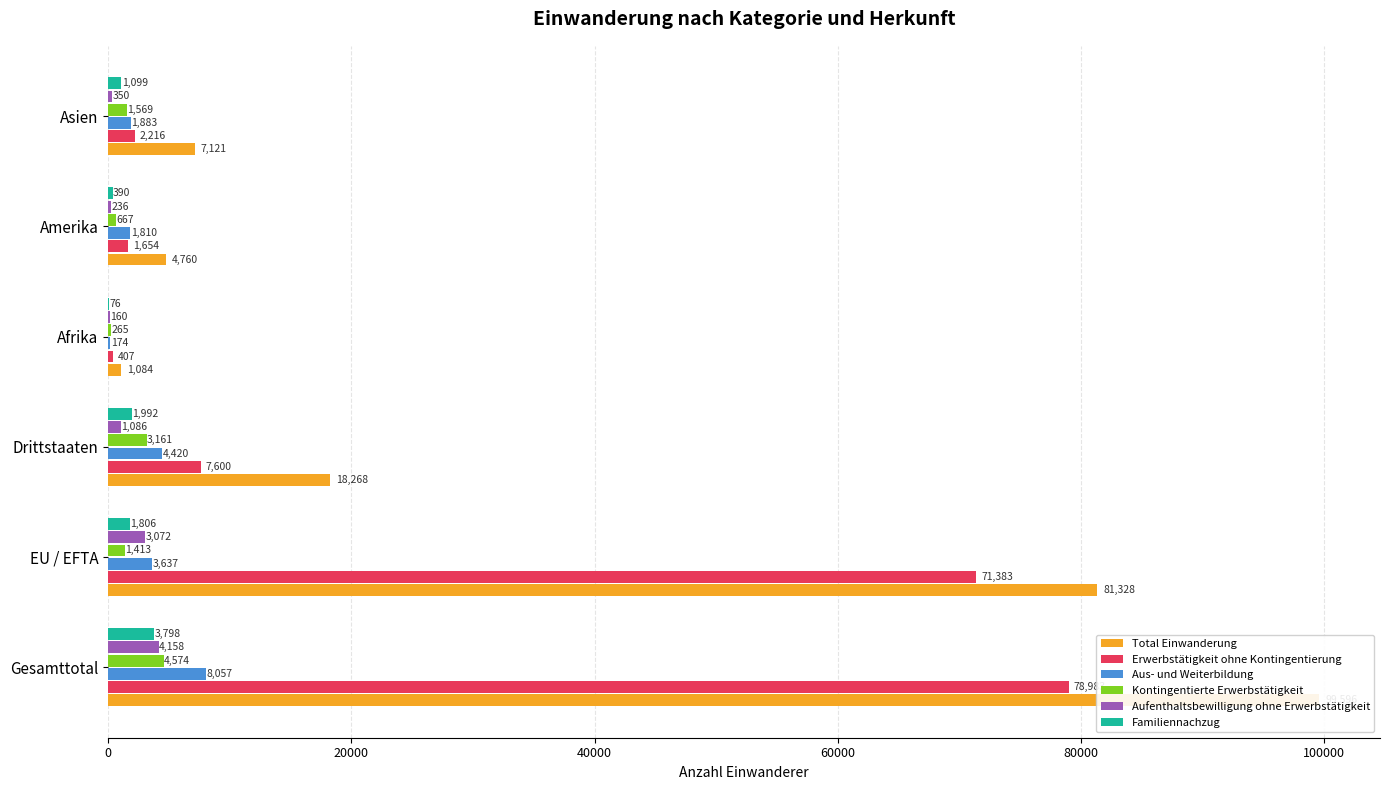

Reading right to left, extract all data points from this chart.

Total Einwanderung: 7121	4760	1084	18268	81328	99596
Erwerbstätigkeit ohne Kontingentierung: 2216	1654	407	7600	71383	78983
Aus- und Weiterbildung: 1883	1810	174	4420	3637	8057
Kontingentierte Erwerbstätigkeit: 1569	667	265	3161	1413	4574
Aufenthaltsbewilligung ohne Erwerbstätigkeit: 350	236	160	1086	3072	4158
Familiennachzug: 1099	390	76	1992	1806	3798